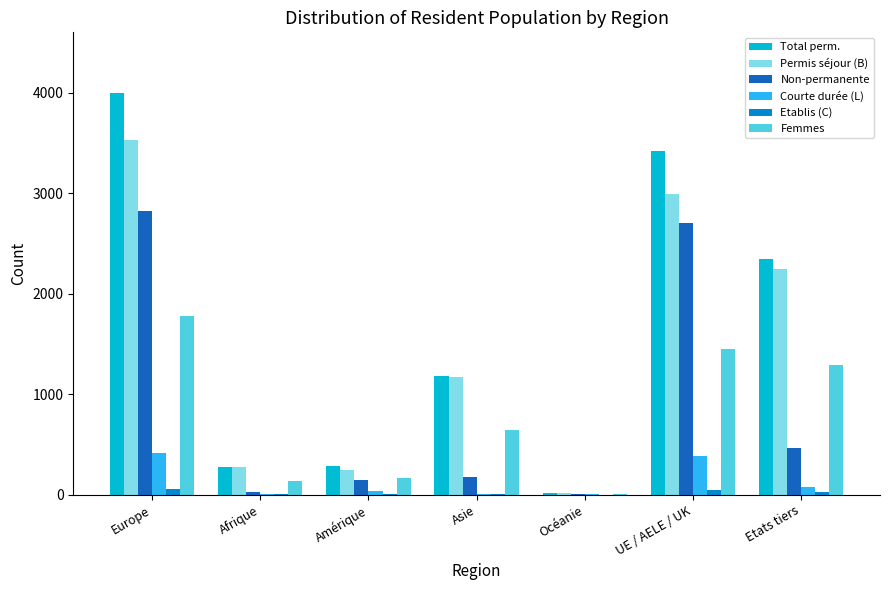

What is the spread (max minus min) of values at Afrique?

276